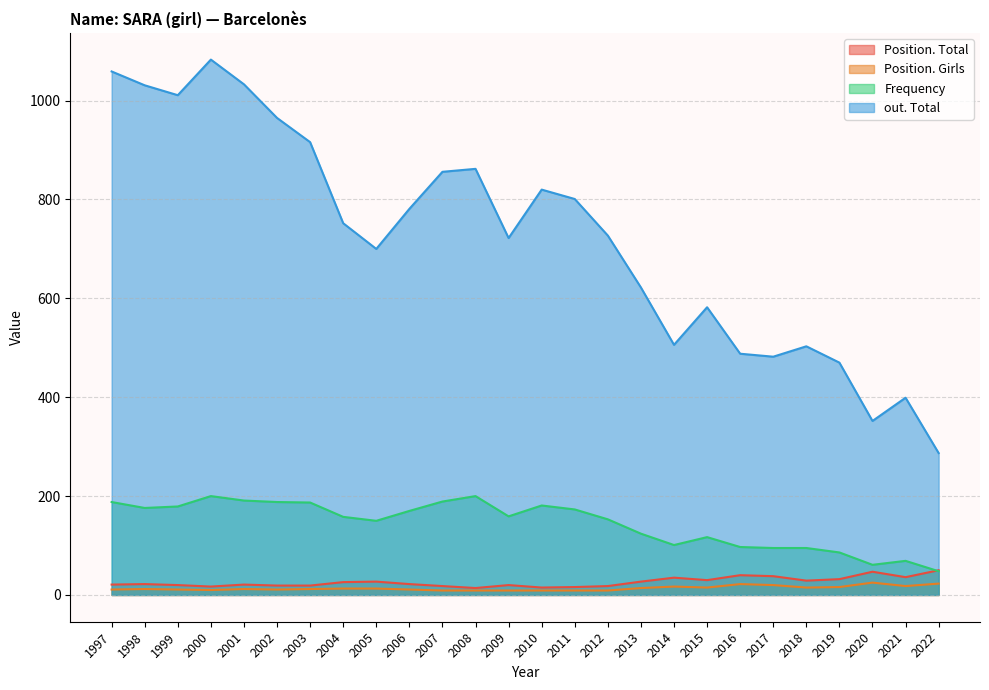

True or false: Position. Total and Position. Girls cross at least once.

False